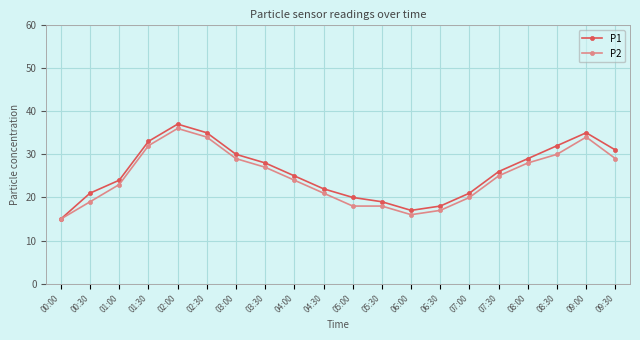

How many values in the P2 series are below 25?

10